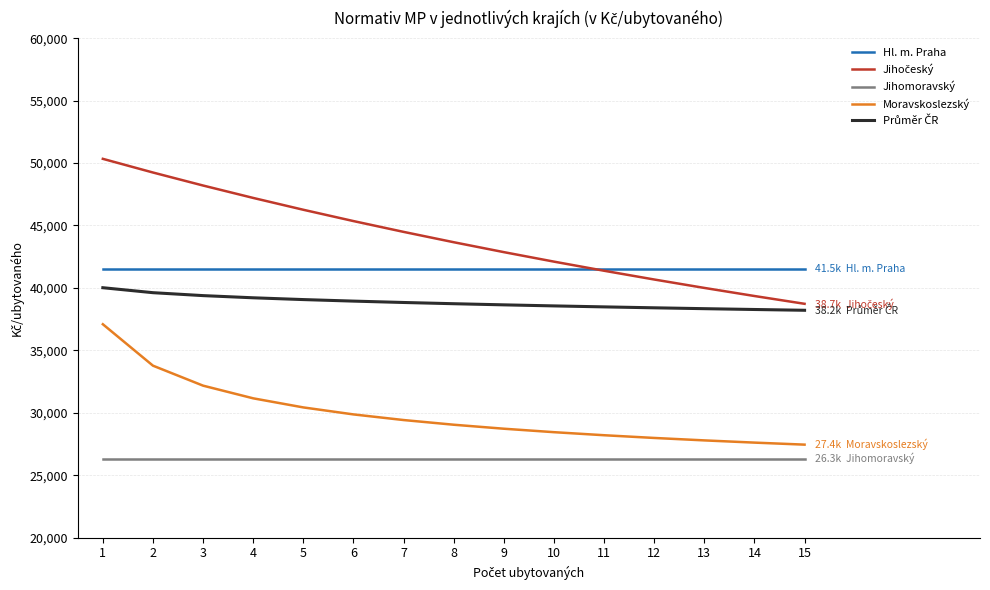

True or false: Jihomoravský and Hl. m. Praha intersect in this chart.

False